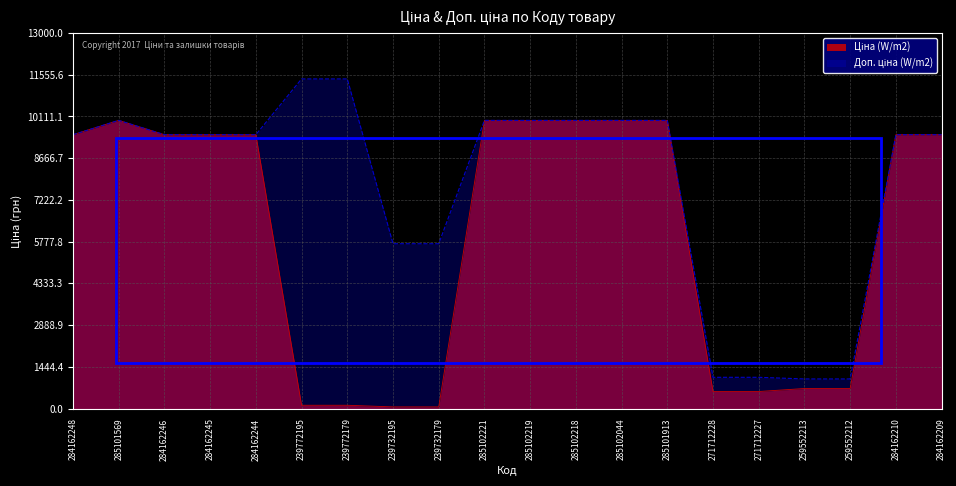

Which series has the widest spread of values?

Доп. ціна (W/m2)